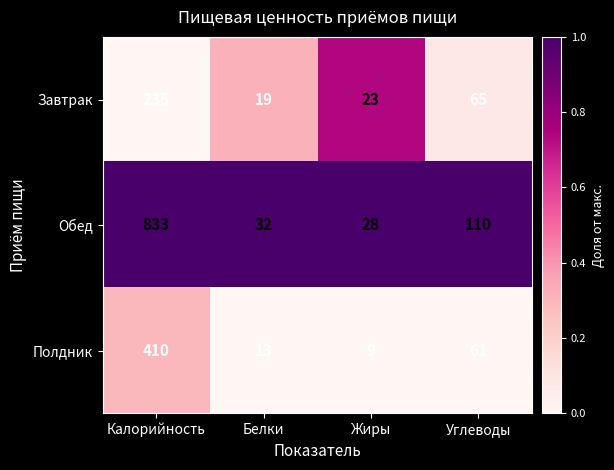

What is the difference between the maximum and minimum values in the Полдник series?

401